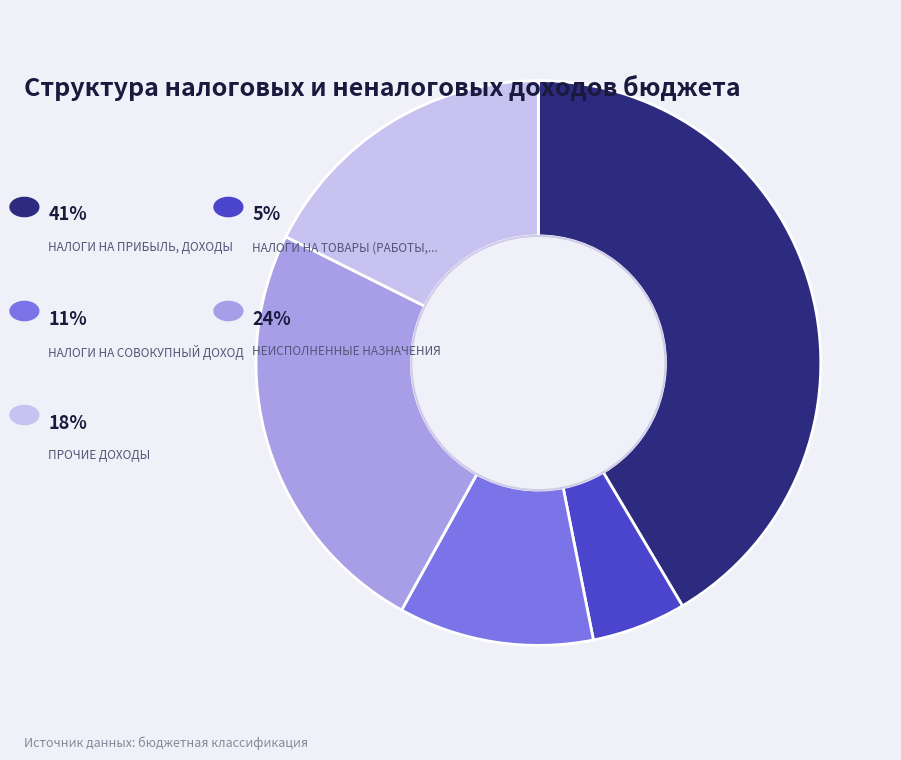

Does any single category account for the majority?

No